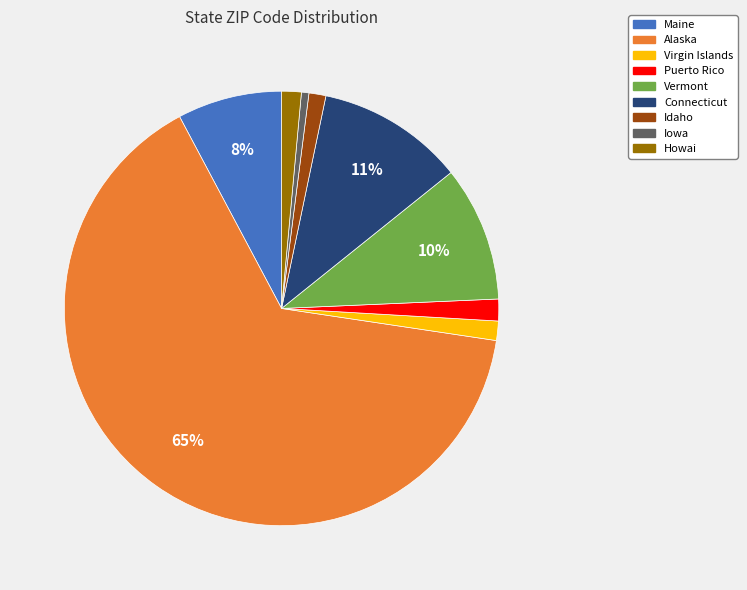

Which has a higher value, Puerto Rico or Maine?

Maine